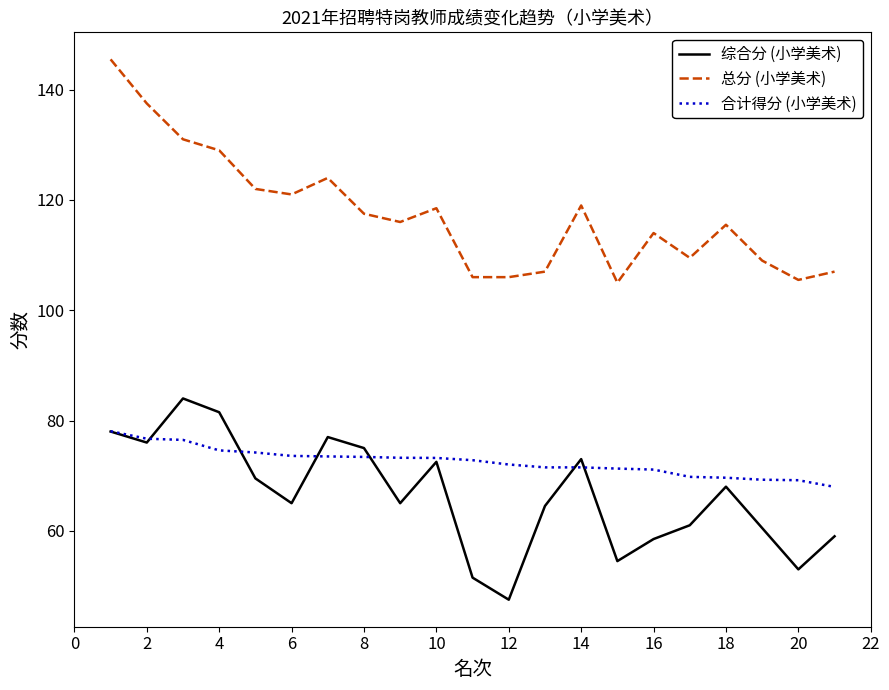

In 综合分 (小学美术), how many points are lower than both neighbors (excluding endpoints)?

6